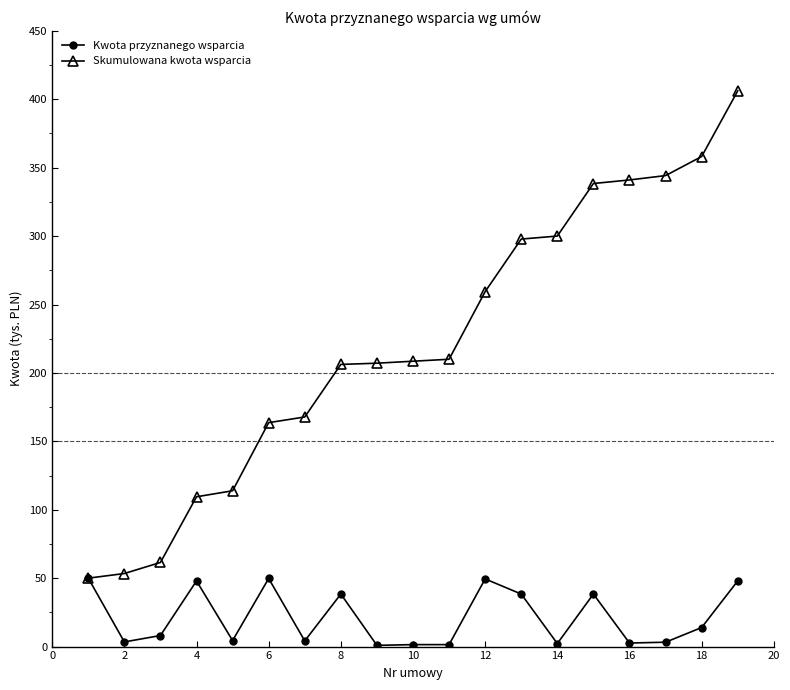

Which series has the largest total across all categories?

Skumulowana kwota wsparcia